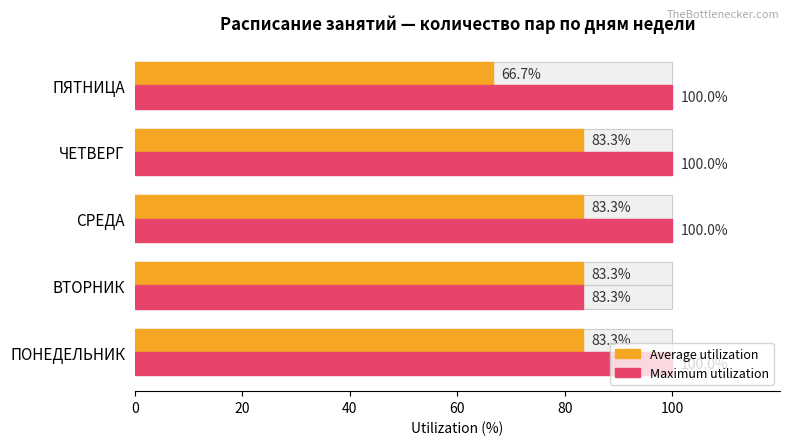

The value of Average utilization at СРЕДА is 83.3. True or false?

True